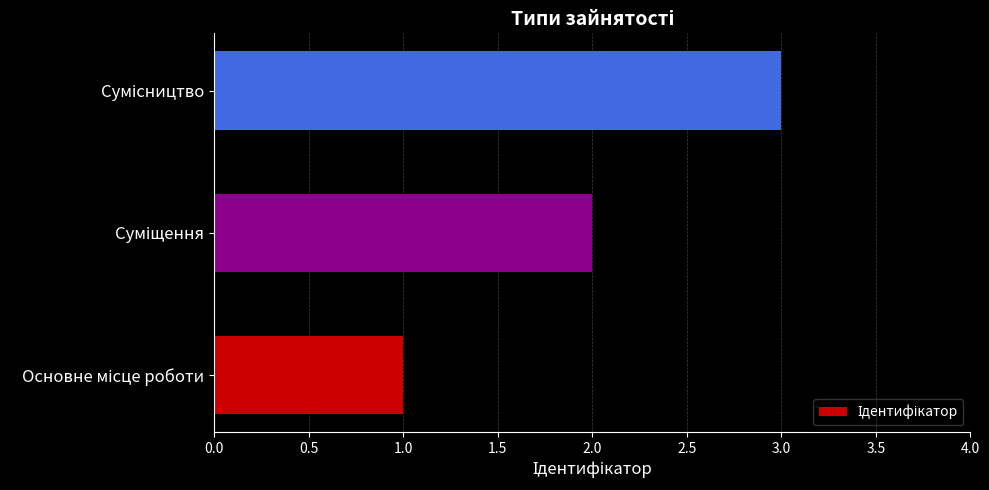

What is the sum of all values?

6